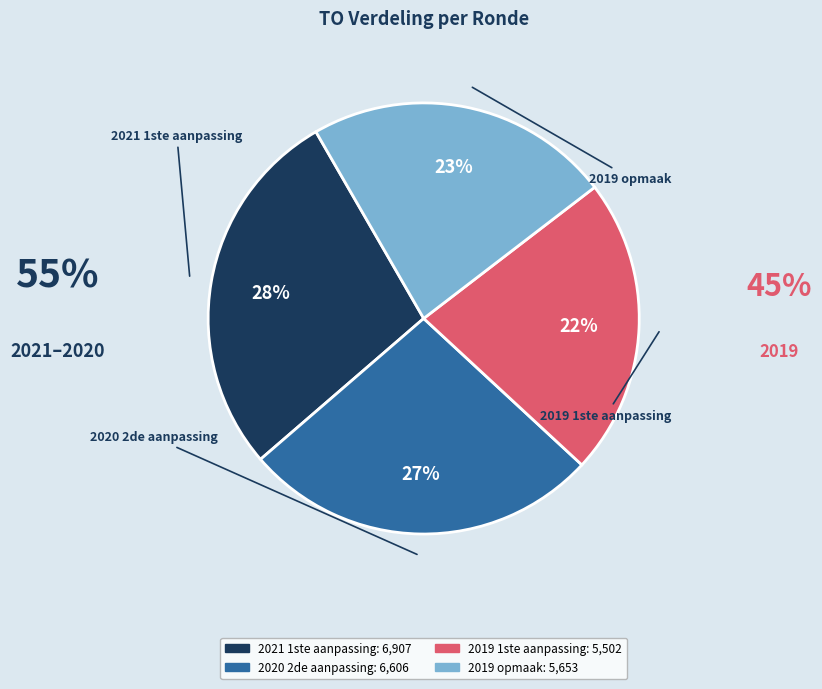

To the nearest percent, what percentage of the pie is 2019 opmaak?

23%